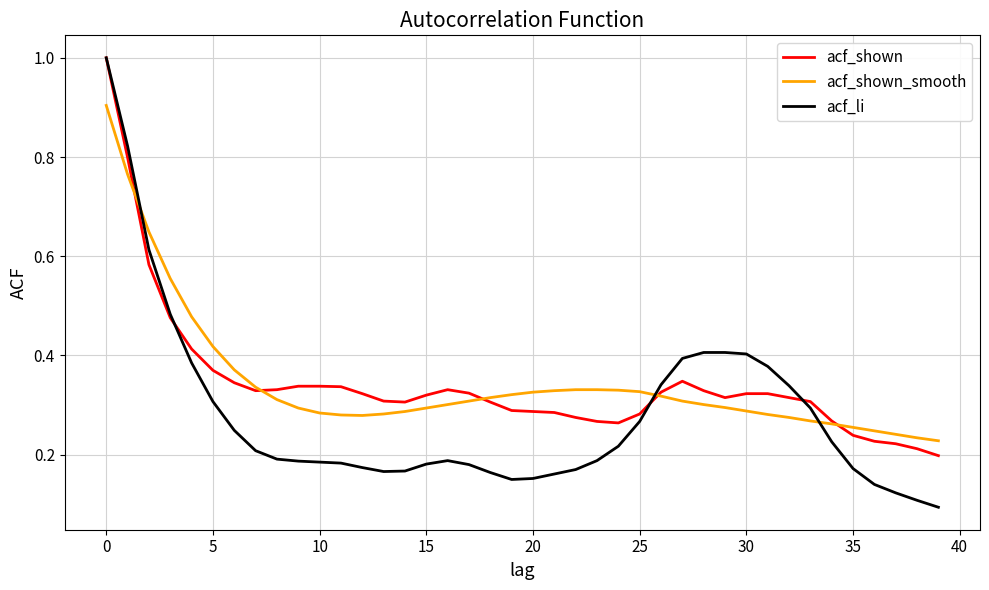

What is the maximum value shown in the chart?

1.0